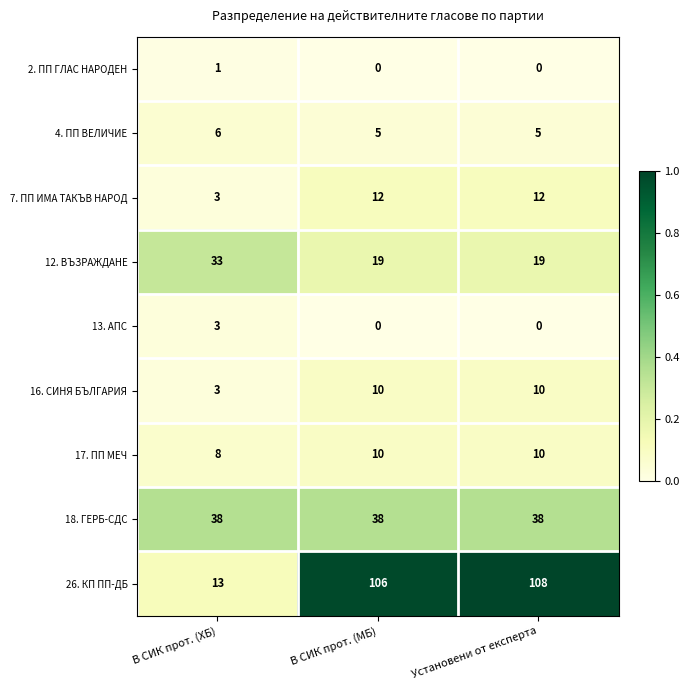

What is the highest value of the 26. КП ПП-ДБ series?

108